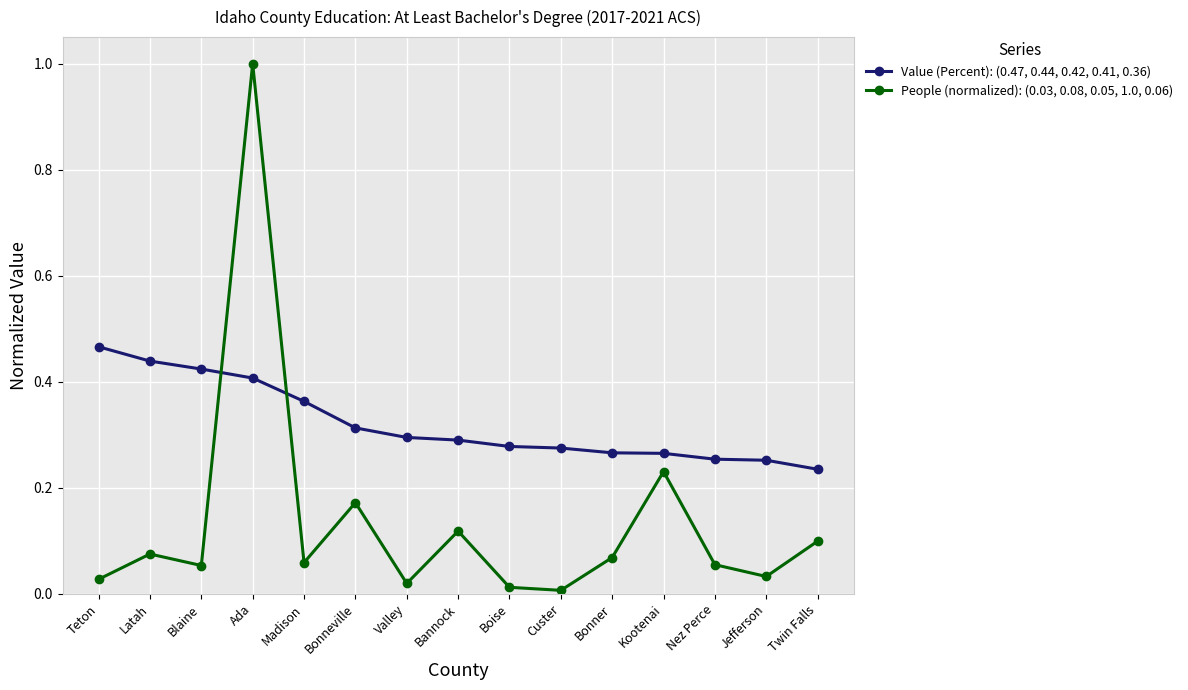

The Value (Percent): (0.47, 0.44, 0.42, 0.41, 0.36) series shows 0.3 at Custer. True or false?

True